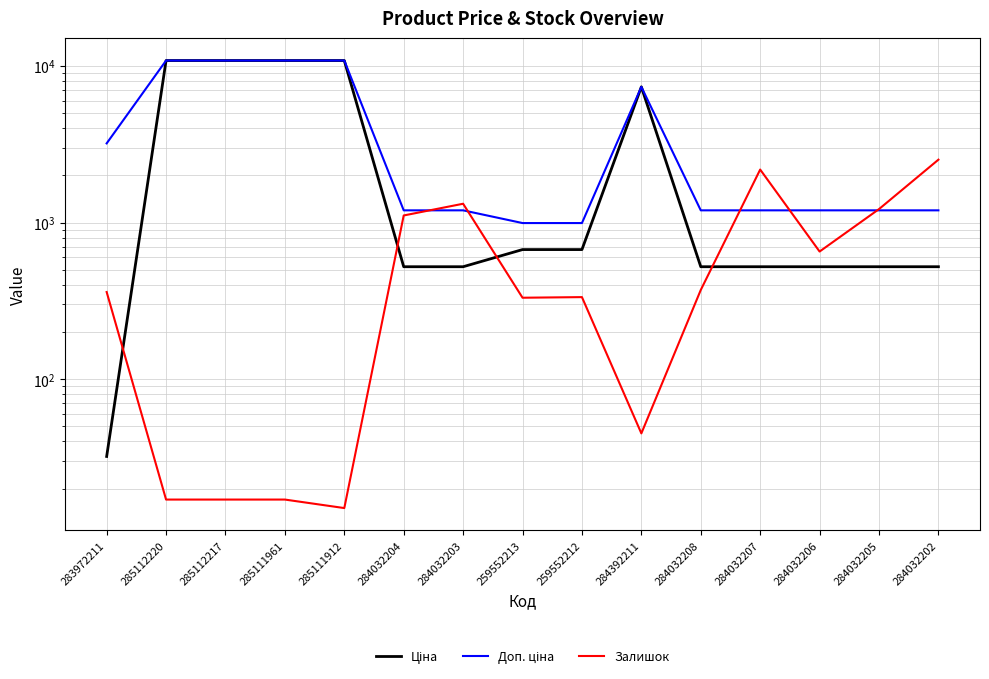

At which category does Доп. ціна reach its first local peak?

284392211